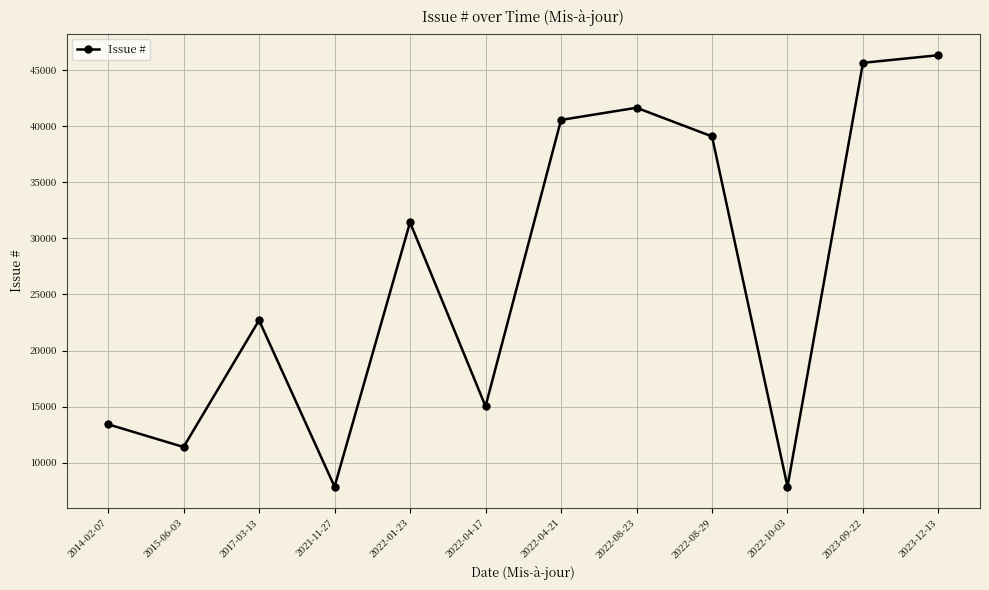

At which label is the value closest to 27100?

2022-01-23